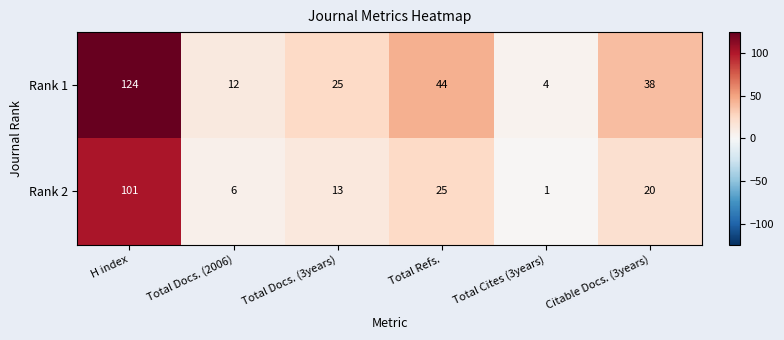

At how many categories does at least one series exceed 120?

1